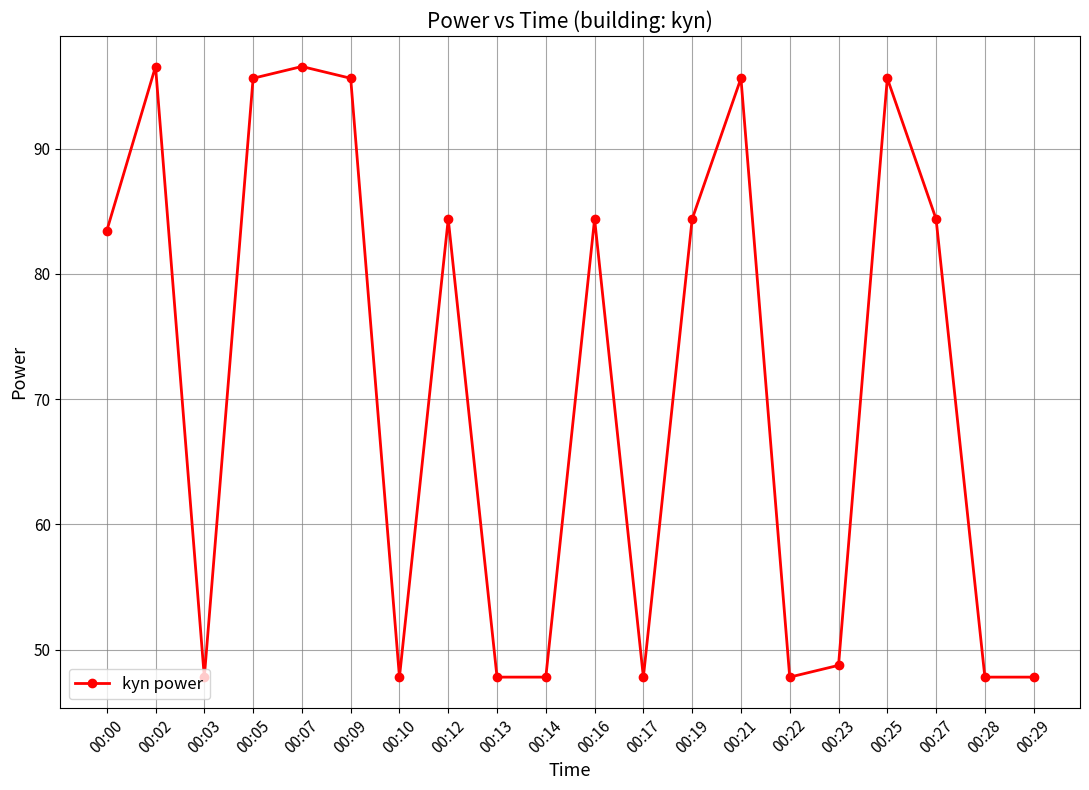

Reading right to left, what are all the values shown in this chart?

00:29=47.8	00:28=47.8	00:27=84.4	00:25=95.6	00:23=48.8	00:22=47.8	00:21=95.6	00:19=84.4	00:17=47.8	00:16=84.4	00:14=47.8	00:13=47.8	00:12=84.4	00:10=47.8	00:09=95.6	00:07=96.6	00:05=95.6	00:03=47.8	00:02=96.6	00:00=83.4